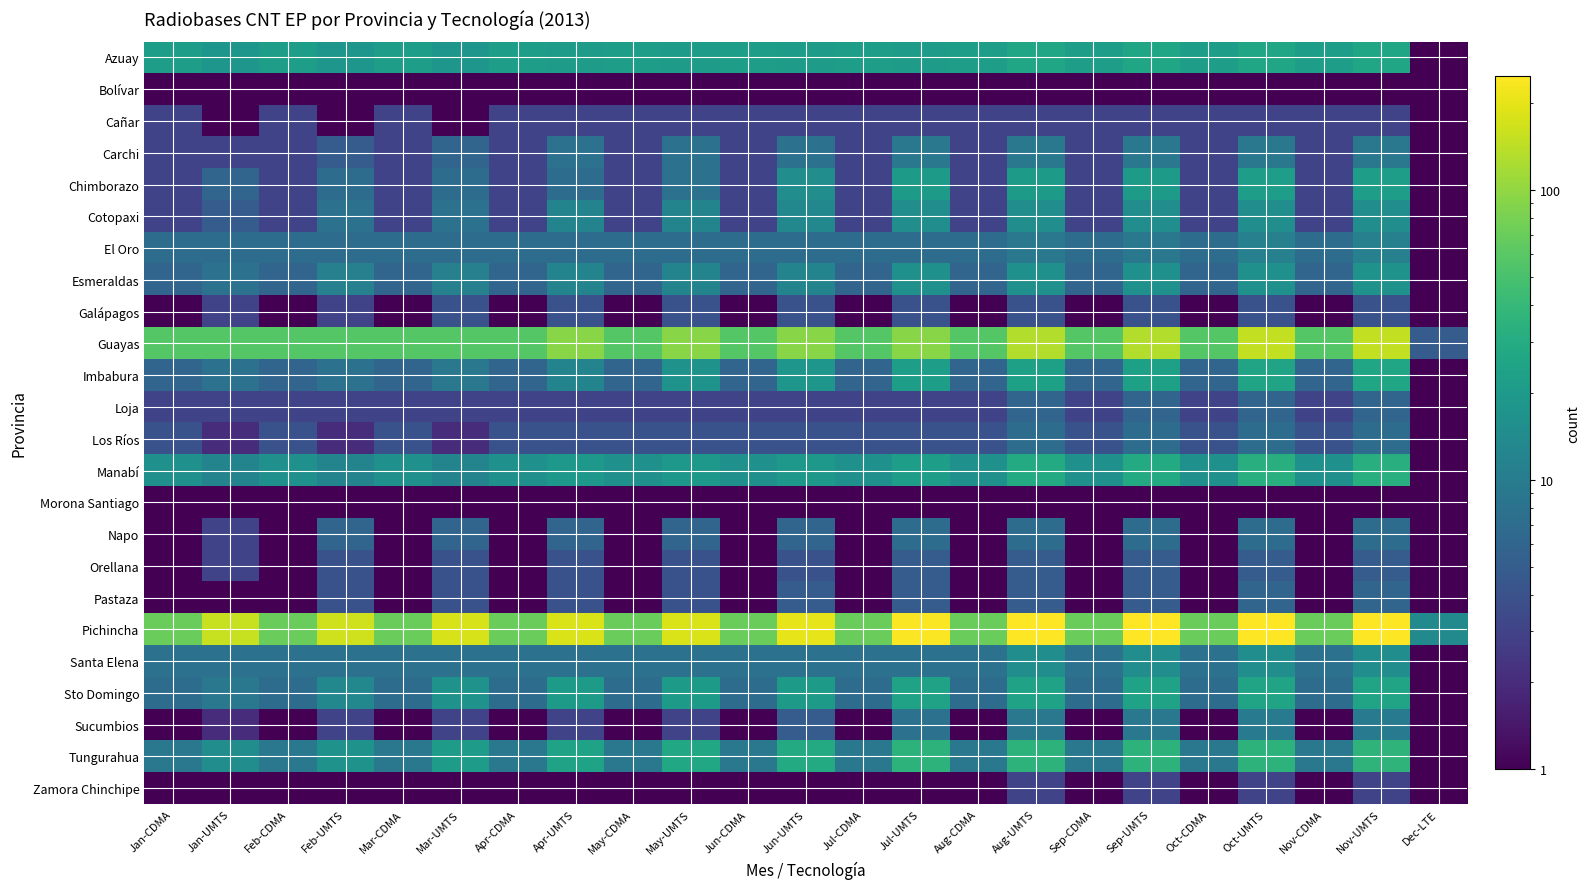

Between Nov-CDMA and Jul-UMTS, which is larger?

Nov-CDMA